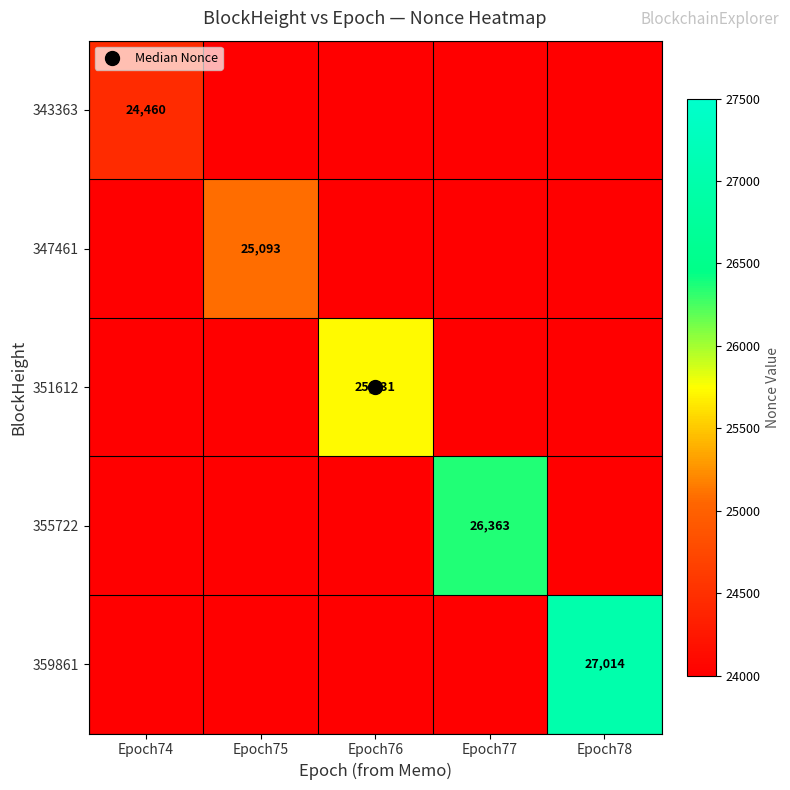

At which category does the chart reach its minimum across all series?

Epoch75